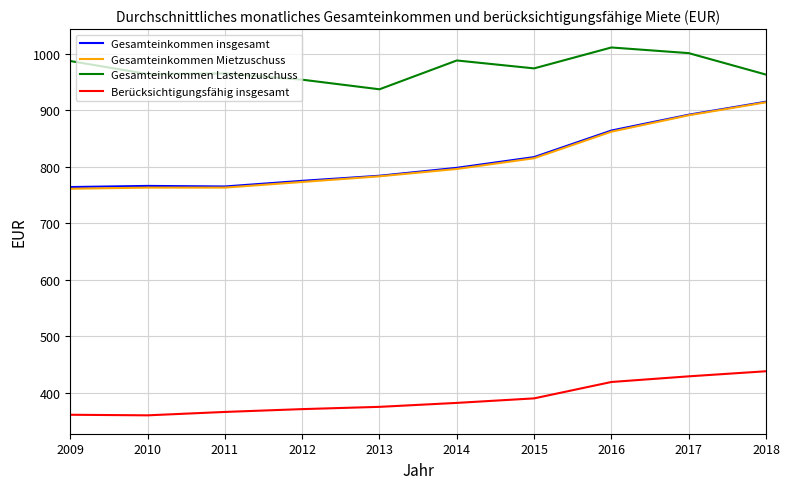

What is the minimum value for Gesamteinkommen Lastenzuschuss?

937